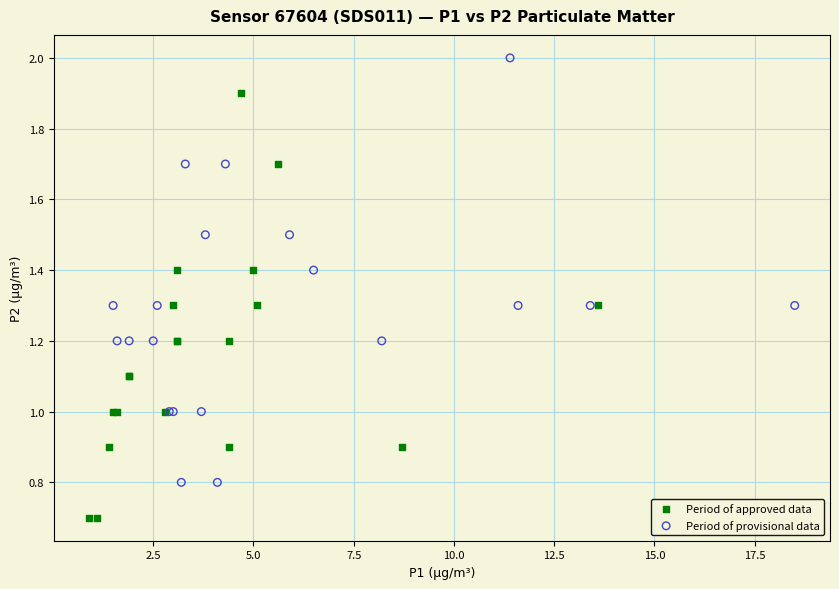

Which series reaches the maximum Y coordinate?

Period of provisional data